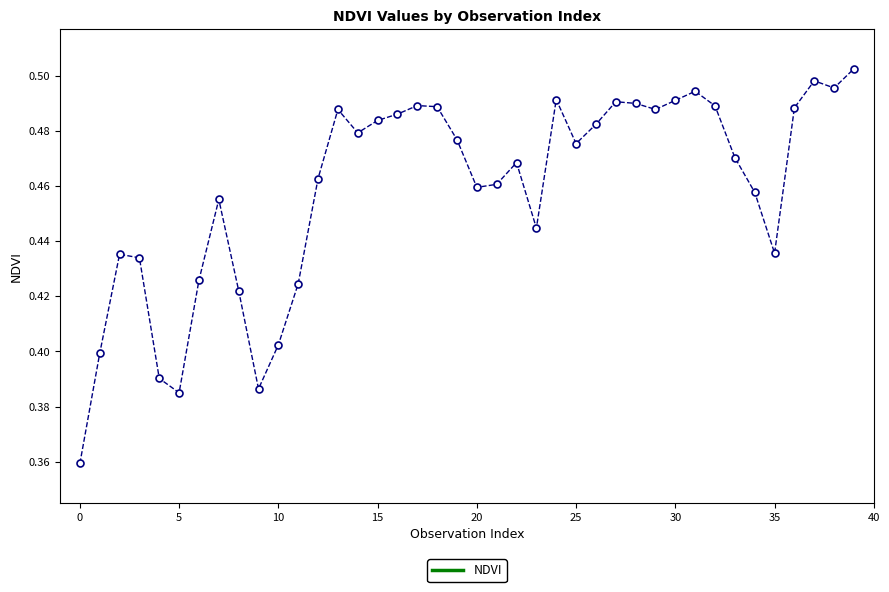

How many values are between 0 and 1?

40